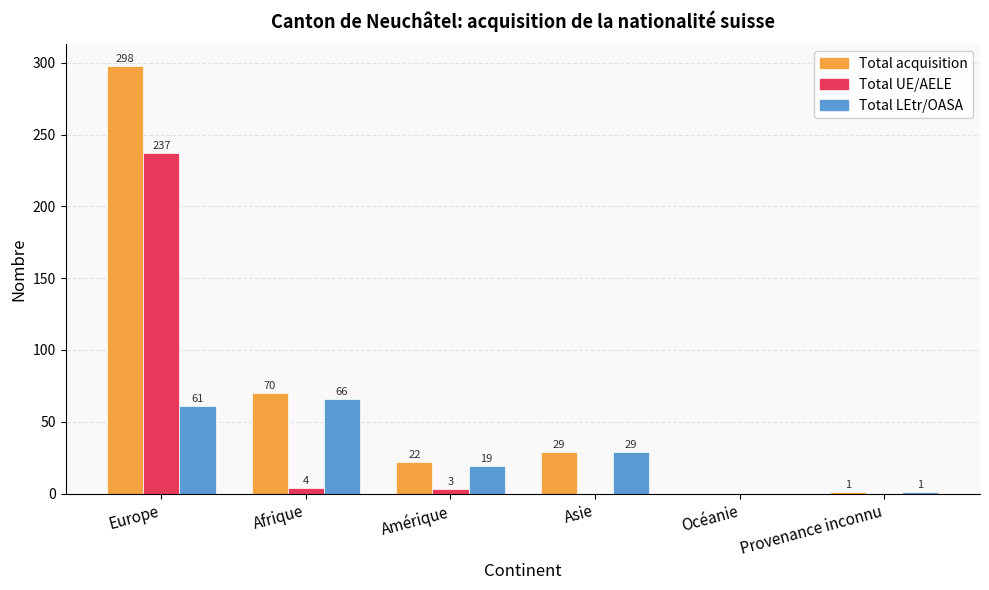

What are all the series names shown in the legend?

Total acquisition, Total UE/AELE, Total LEtr/OASA